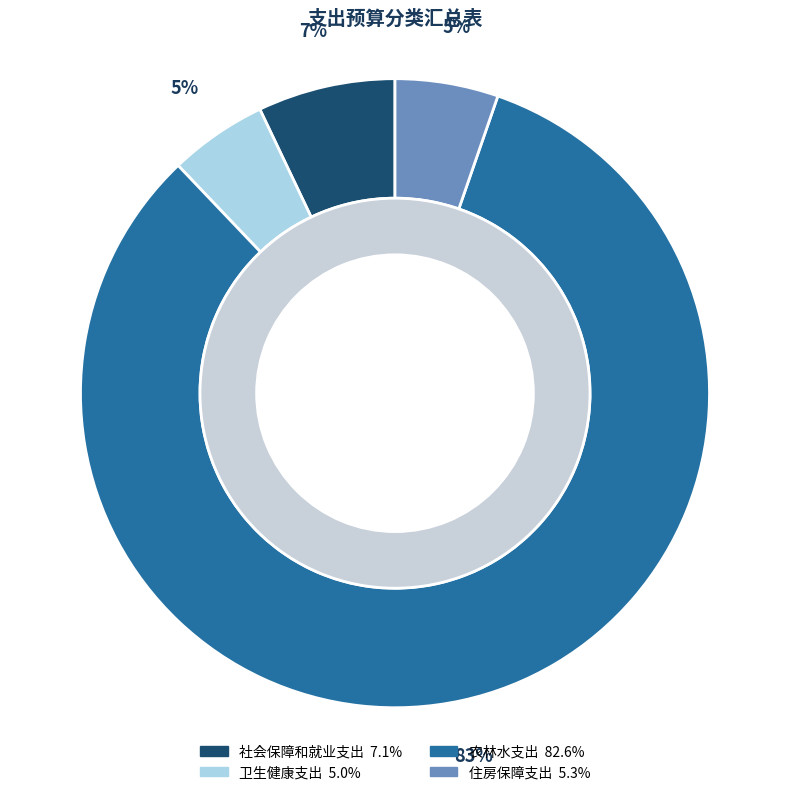

What is the largest slice in the pie chart?

农林水支出